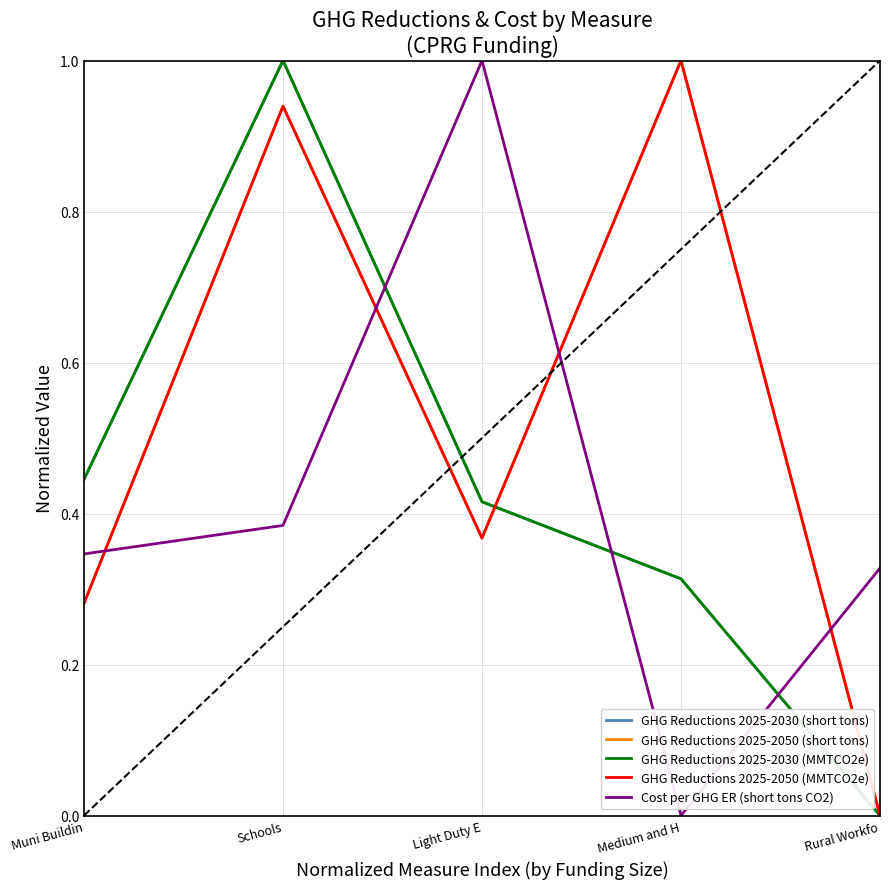

What is the label of the 1st point from the left?

Muni Buildin